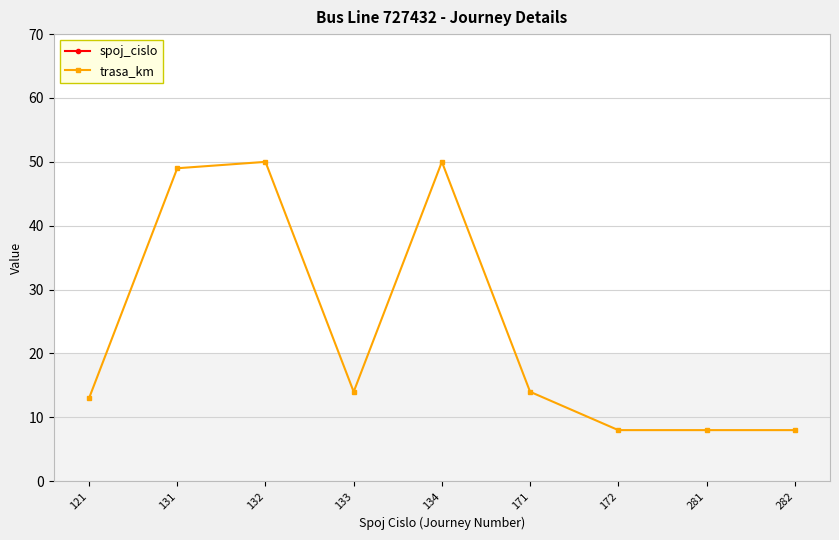

At which label is spoj_cislo closest to 201?

172